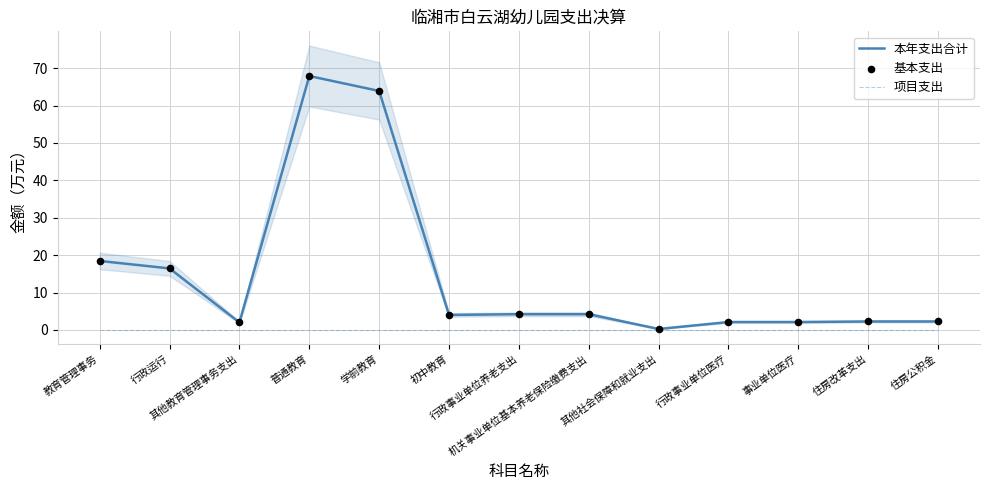

At how many categories does at least one series exceed 61?

2